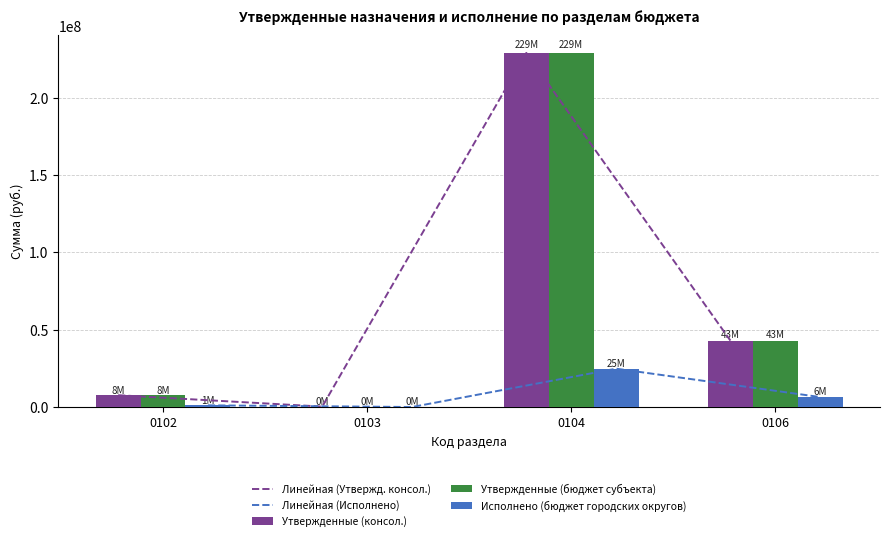

Which category has the lowest value in the Линейная (Утвержд. консол.) series?

0103